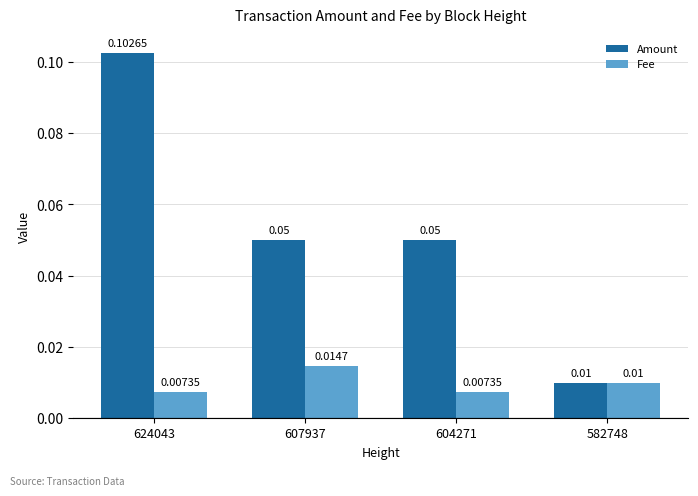

Are the bars horizontal?

No